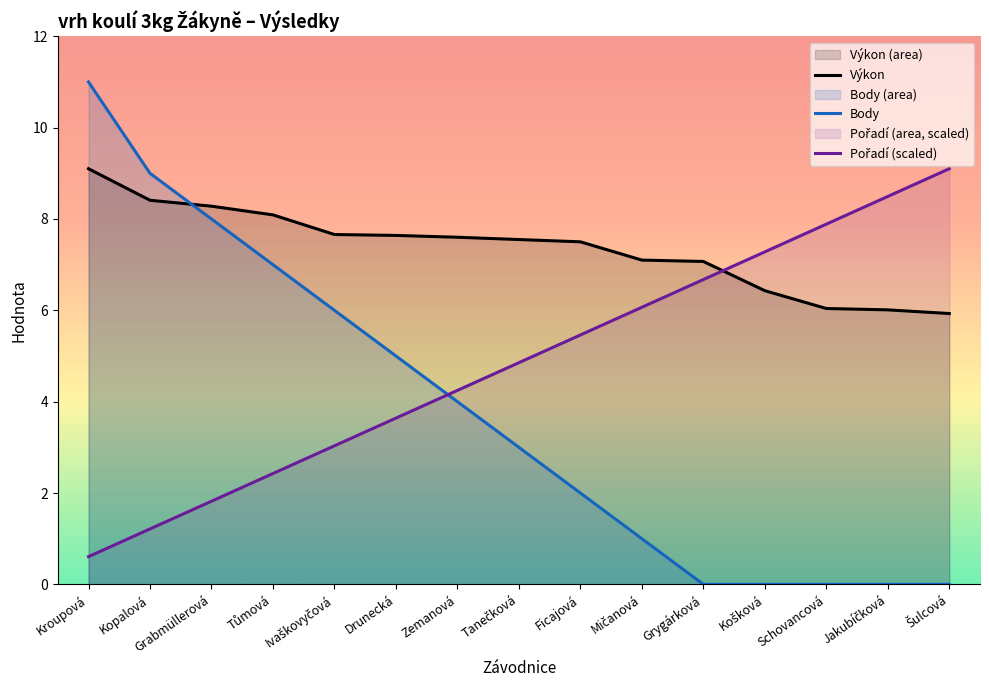

Rank the series by their maximum value, from highest to lowest.

Body, Výkon, Pořadí (scaled)